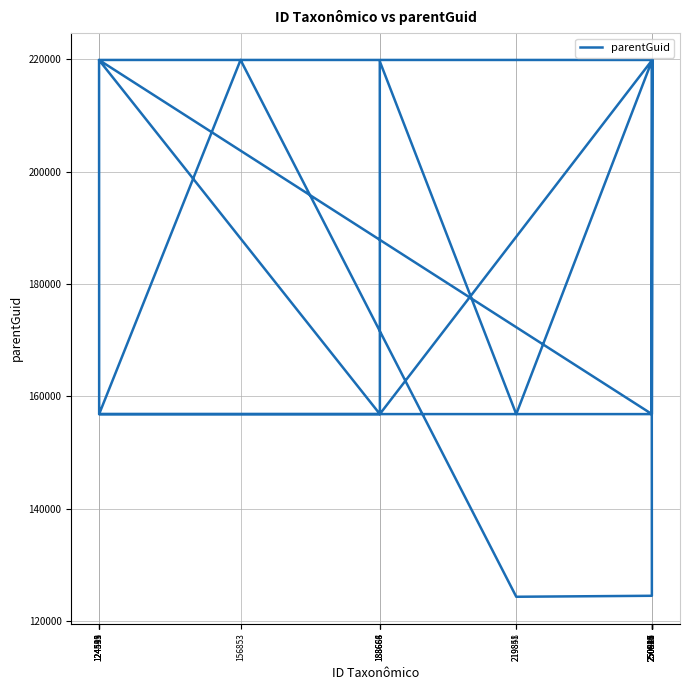

Count the number of values greater than 156852.

8